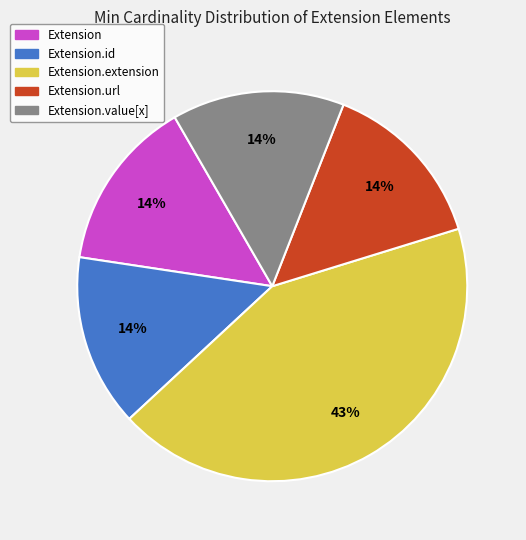

Is there a majority slice in this chart?

No